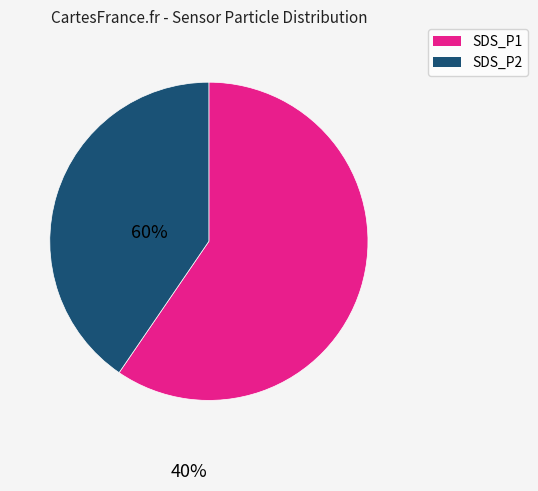

Is it true that SDS_P2 is 49% of the pie?

False